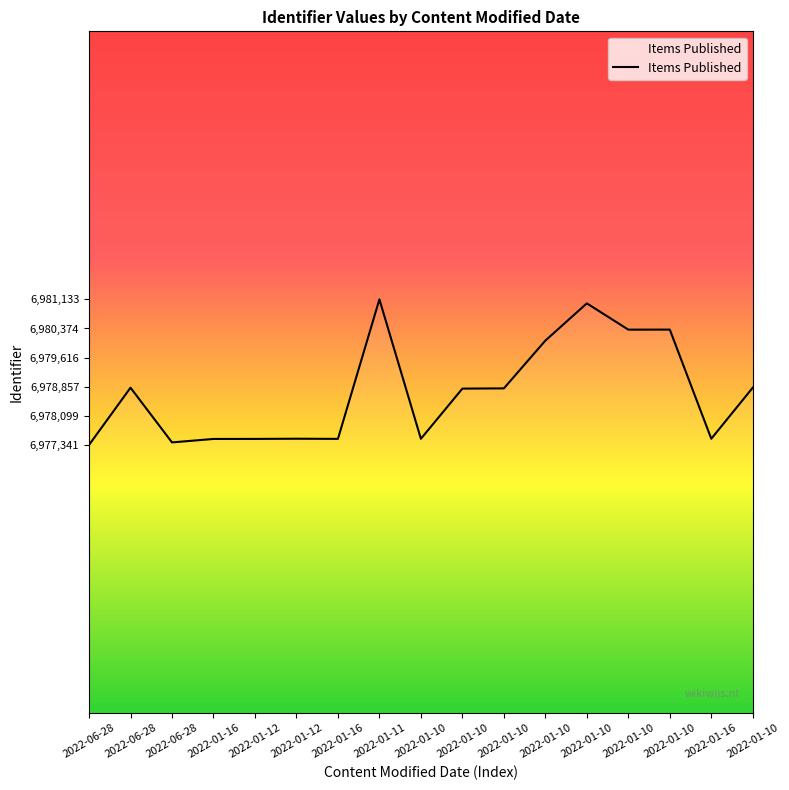

Which category has the highest value across all series?

2022-01-11